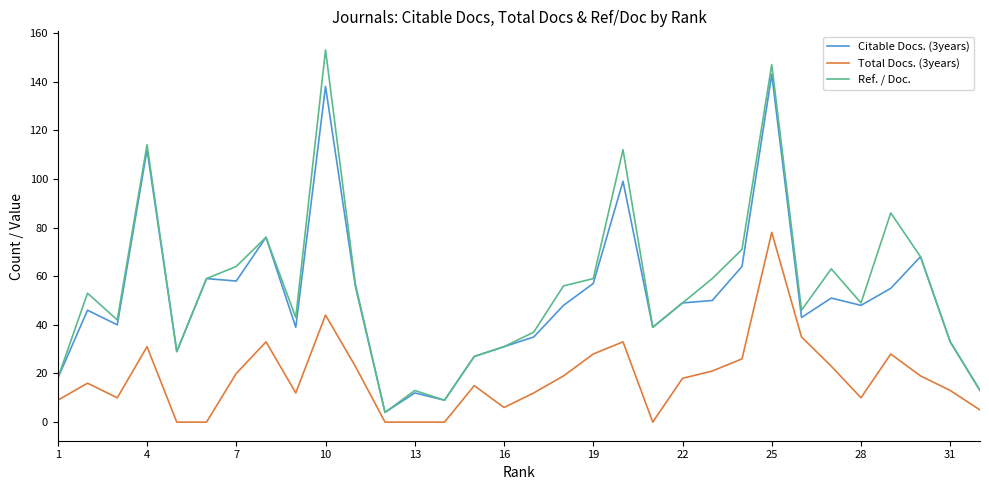

What is the greatest value displayed?

153